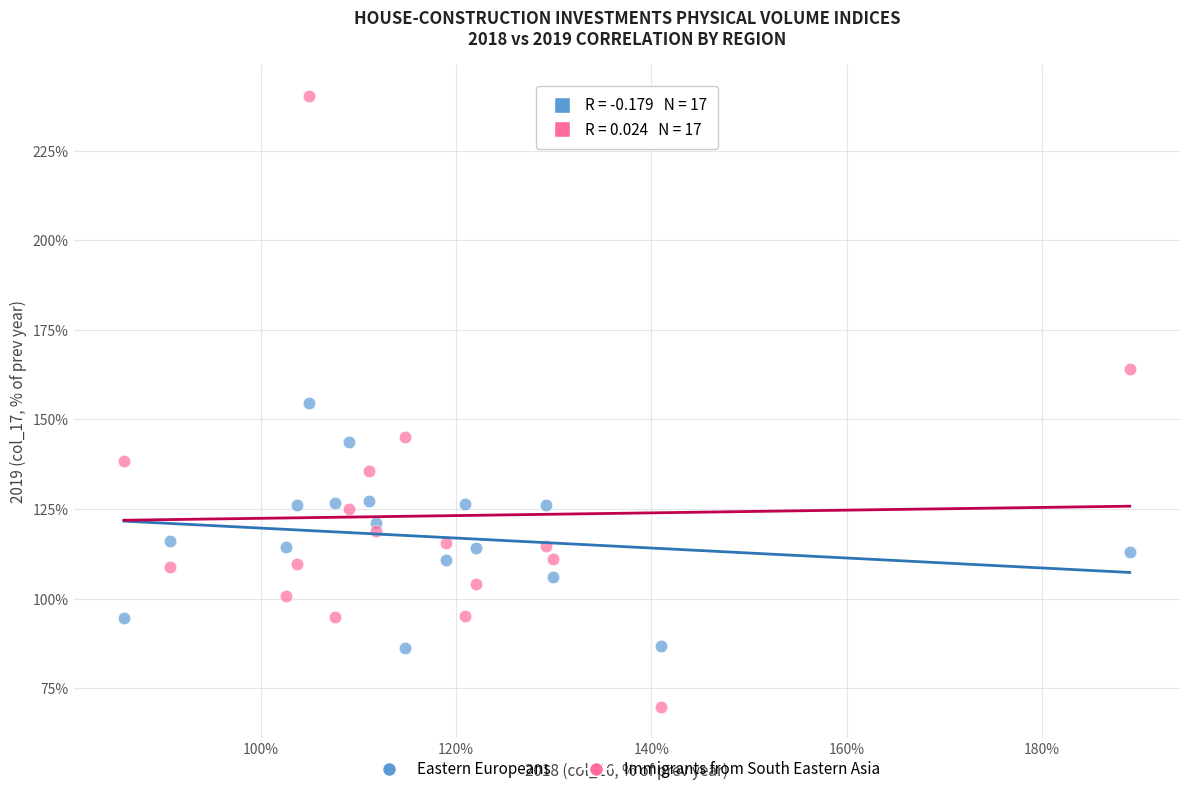

Which series has the widest spread of Y values?

Immigrants from South Eastern Asia